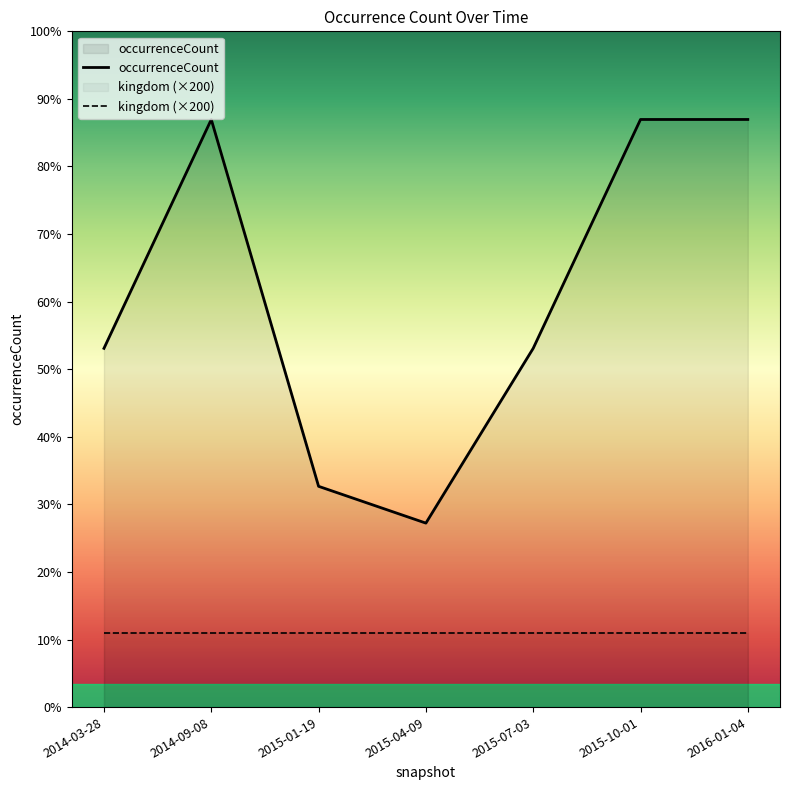

What is the label of the 1st point from the right?

2016-01-04